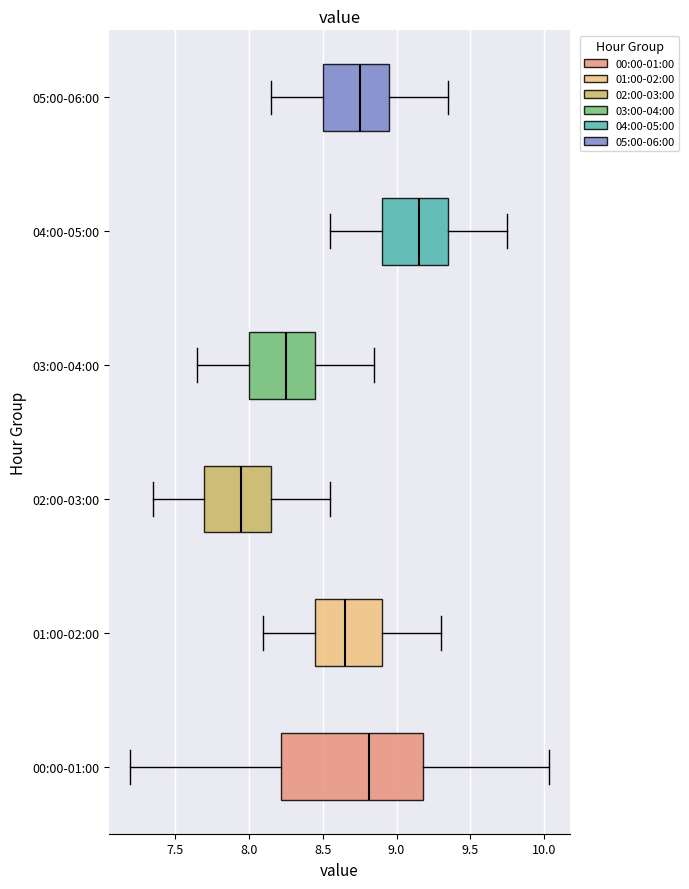

Reading bottom to top, read every box against the x-axis: the position of its median line, the range the box covers, and the ends of its whiskers. The values are not printed on the chart, so give them approximately, as read against the axis.

00:00-01:00: median 8.80, box 8.20 to 9.20, whiskers 7.20 to 10.05
01:00-02:00: median 8.65, box 8.45 to 8.90, whiskers 8.10 to 9.30
02:00-03:00: median 7.95, box 7.70 to 8.15, whiskers 7.35 to 8.55
03:00-04:00: median 8.25, box 8.00 to 8.45, whiskers 7.65 to 8.85
04:00-05:00: median 9.15, box 8.90 to 9.35, whiskers 8.55 to 9.75
05:00-06:00: median 8.75, box 8.50 to 8.95, whiskers 8.15 to 9.35